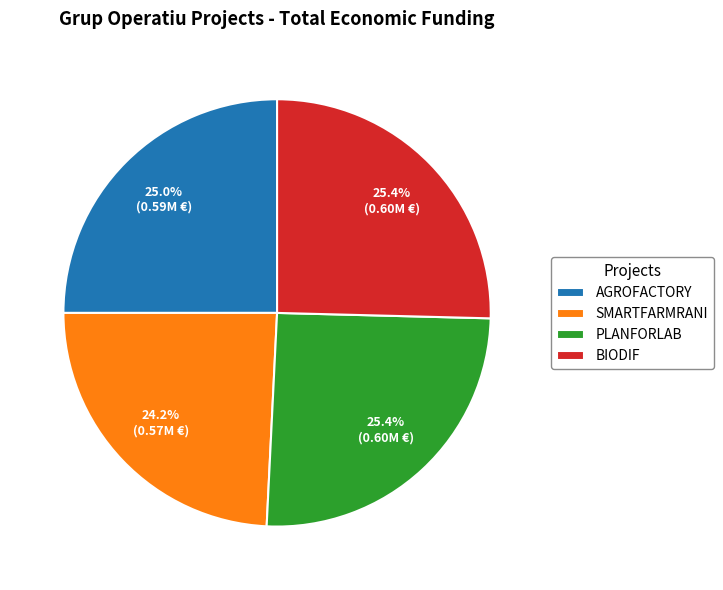

Does any single category account for the majority?

No